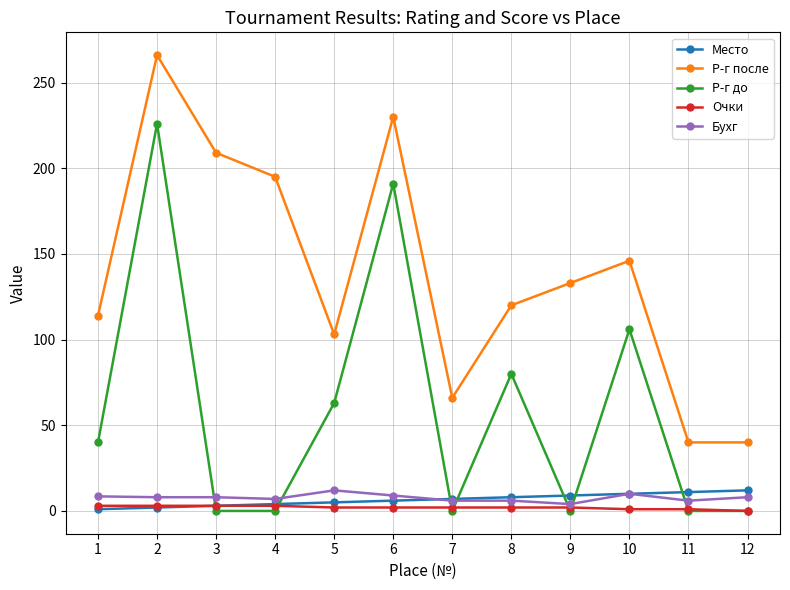

Between 1 and 8, which series saw the biggest shift?

Р-г до